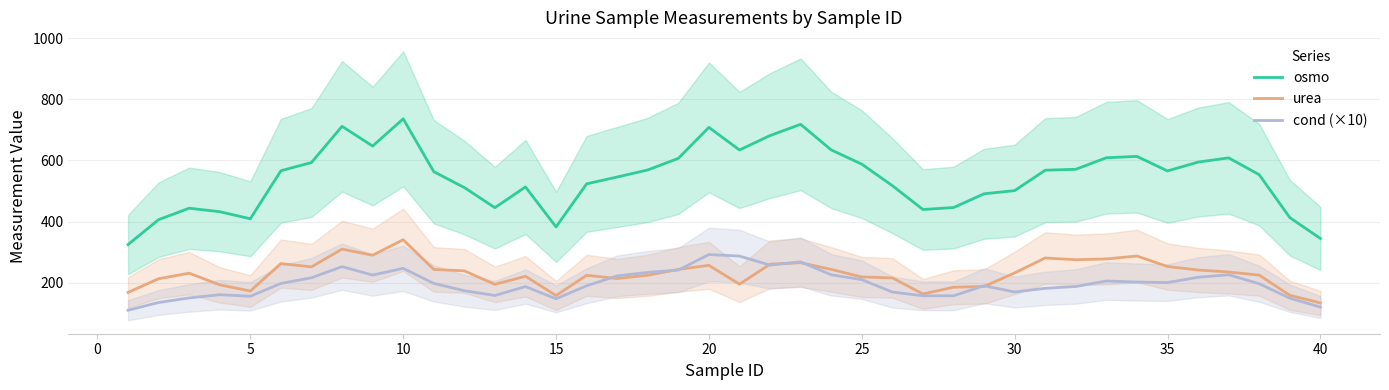

At which label does osmo reach its peak?

10